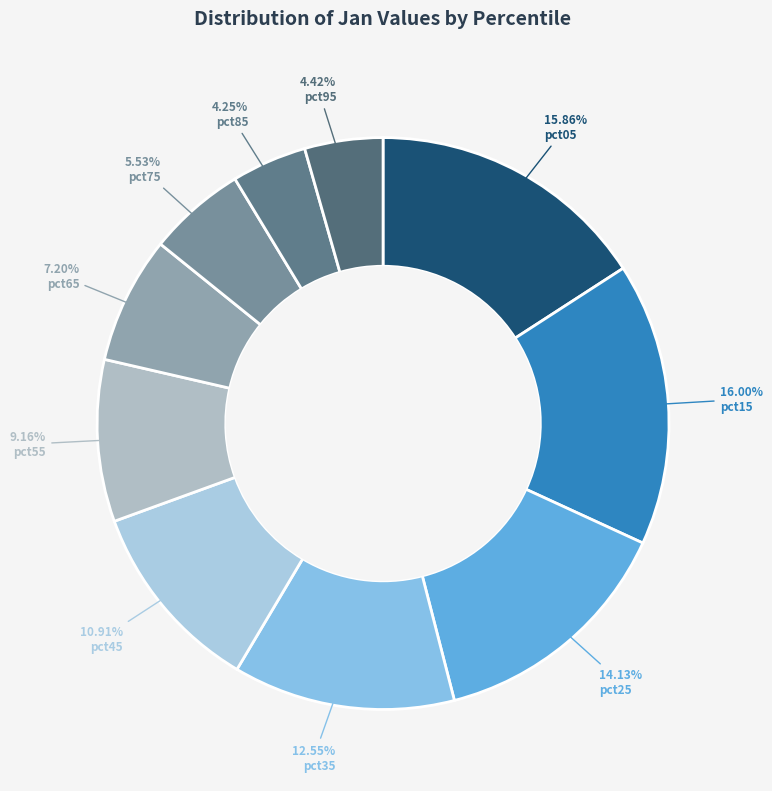

How many slices are in this pie chart?

10